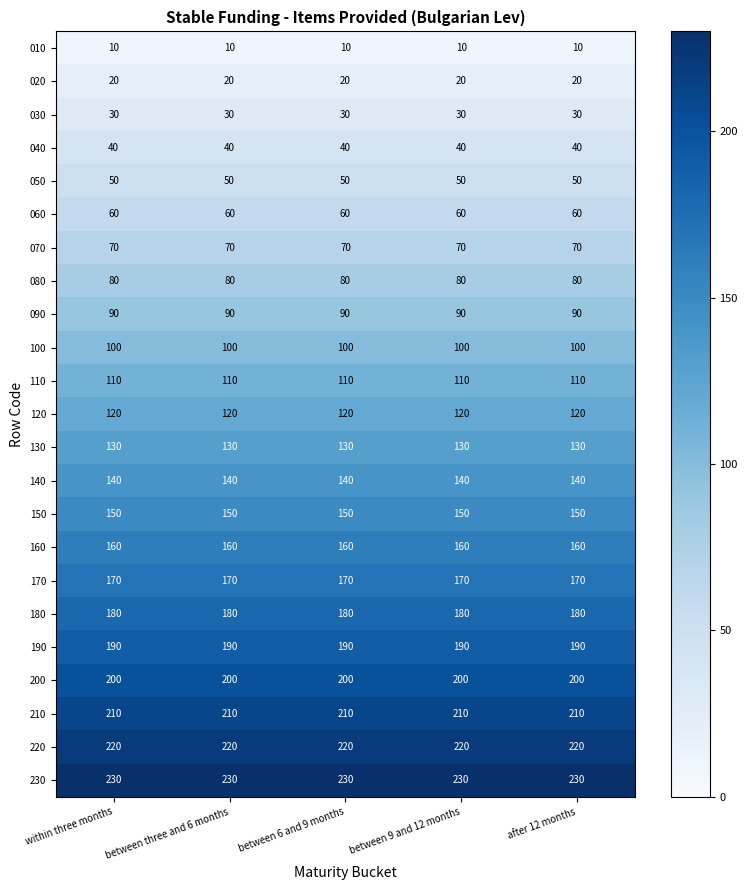

The 090 series shows 90 at within three months. True or false?

True